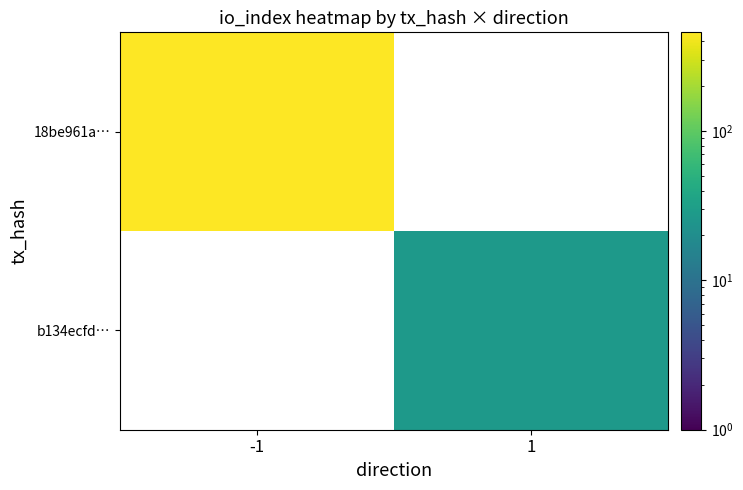

How many data points does each series have?

2